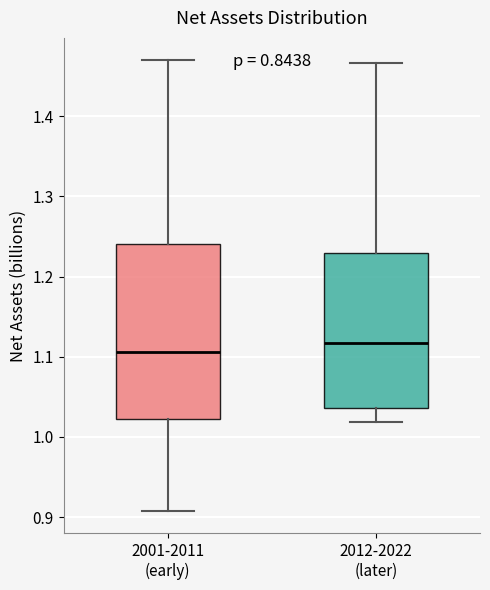

Which box is the tallest, from its lower edge to its upper edge?

2001-2011 (early)